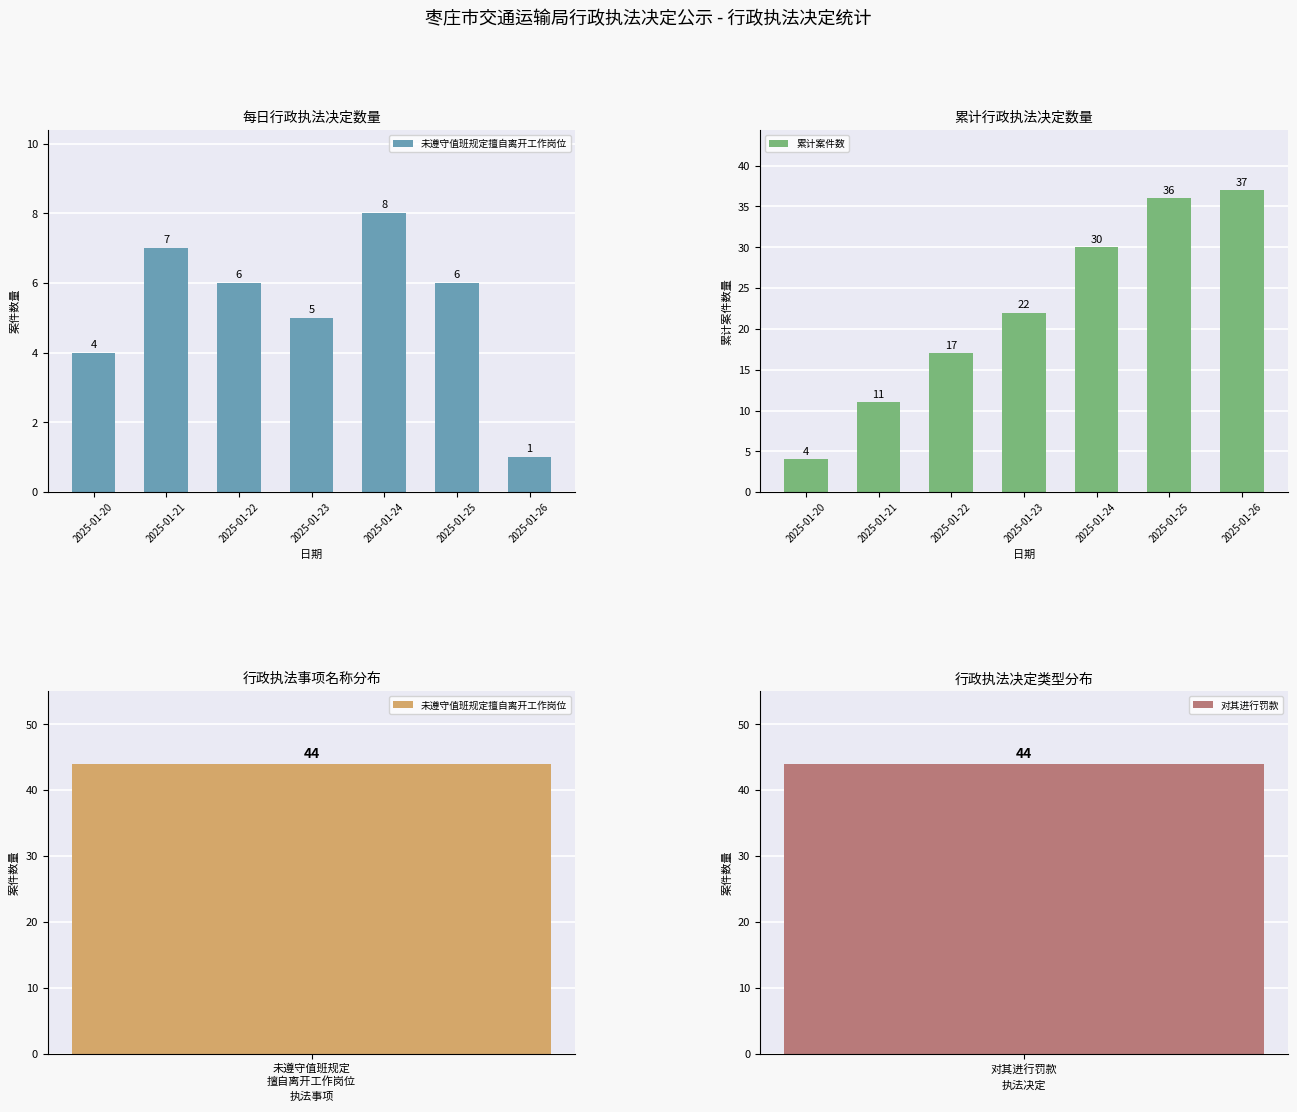

What is the sum of all 累计案件数 values?

157